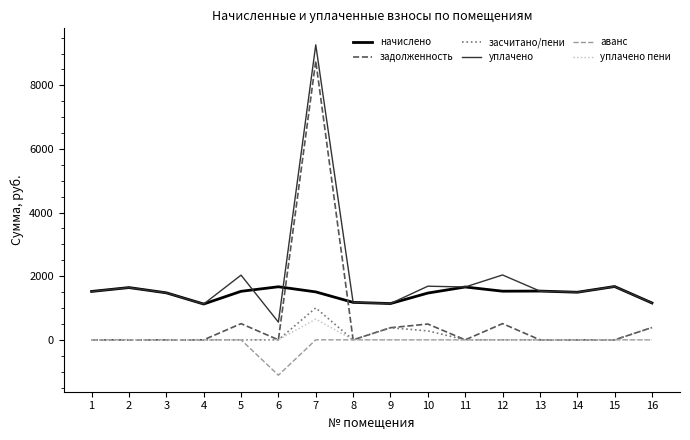

What is the difference between the maximum and minimum values in the уплачено пени series?

650.3